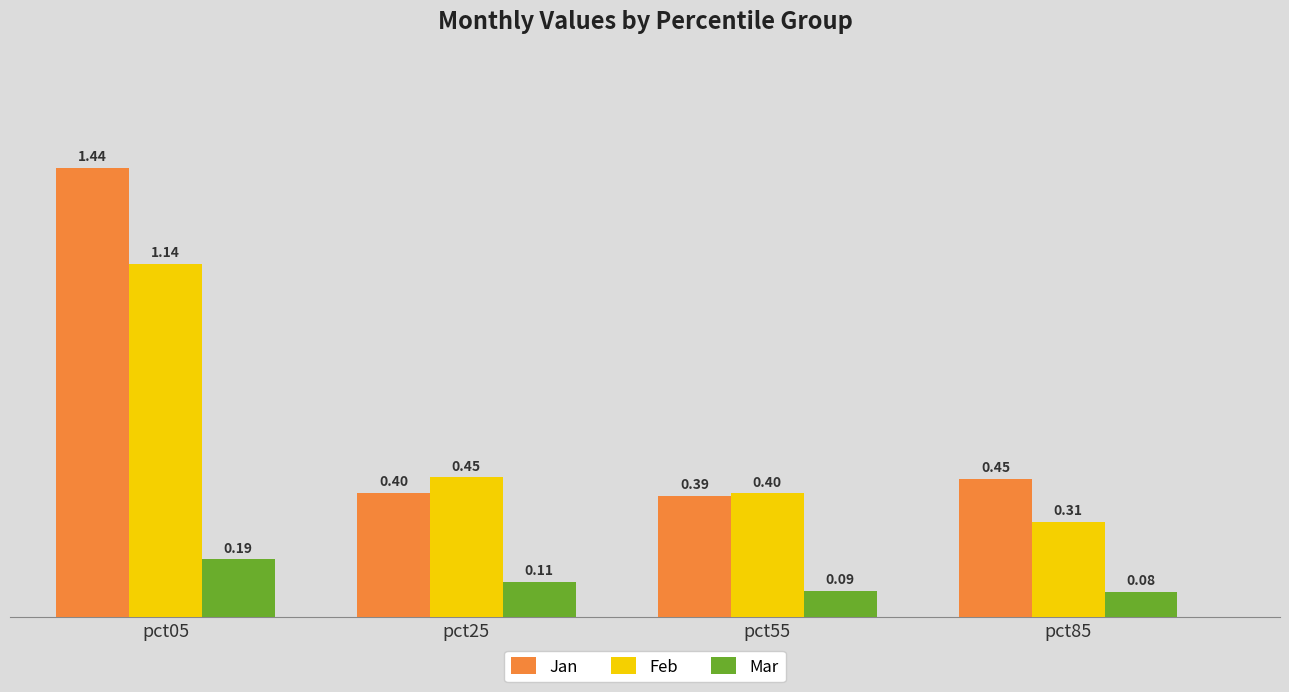

Which series has the largest total across all categories?

Jan